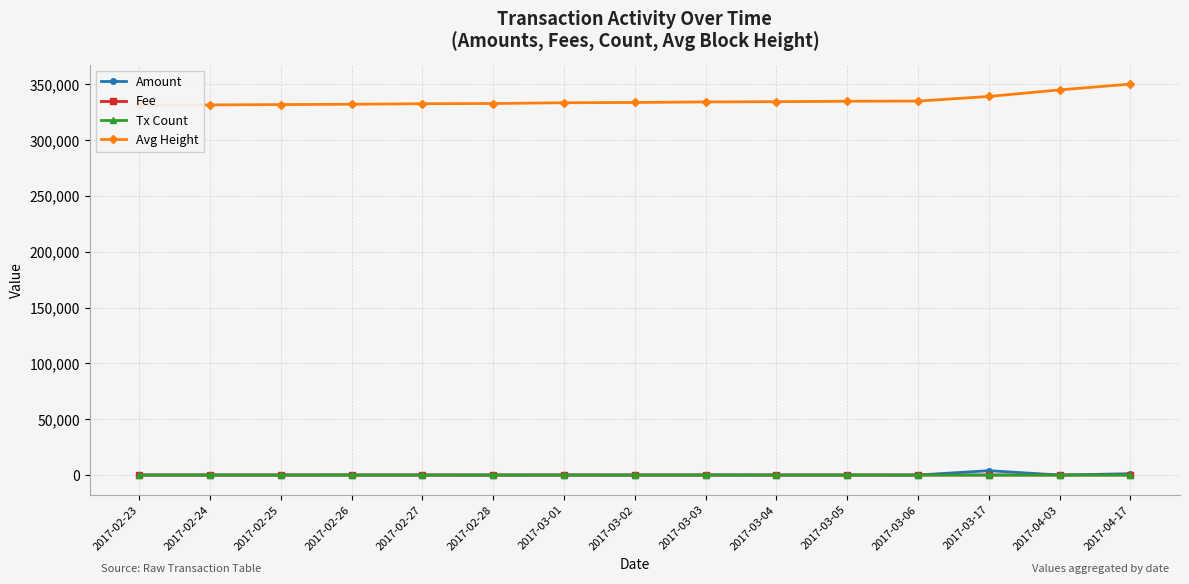

What is the total value across all series at 2017-03-03?

334333.0